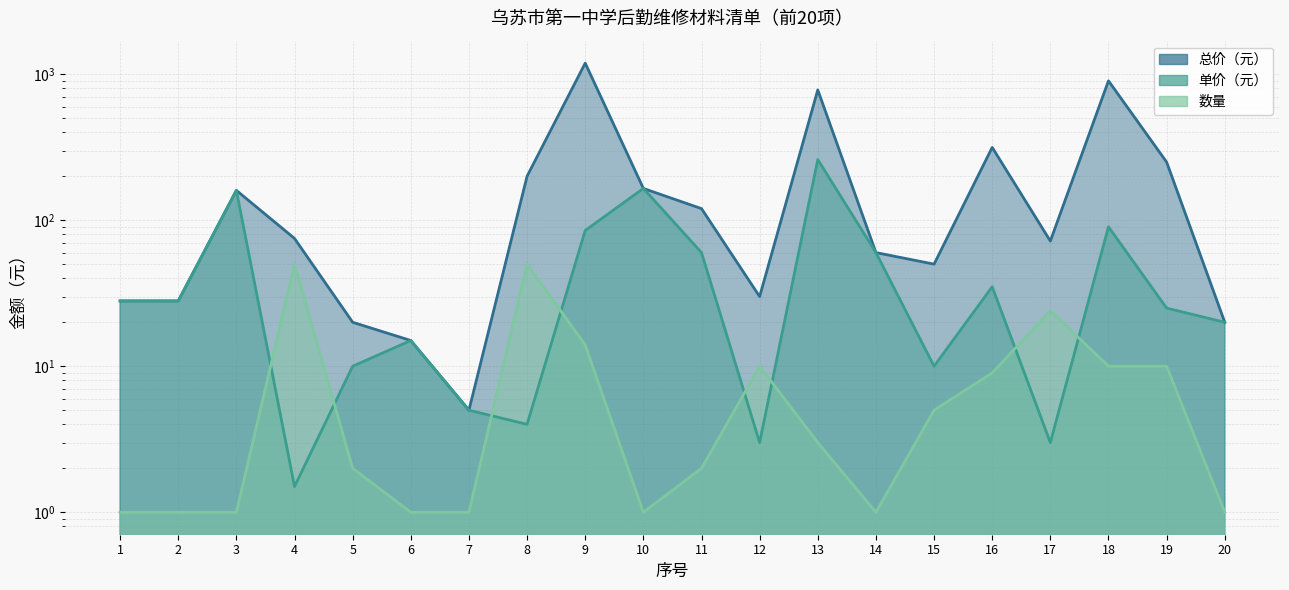

Is the value of 数量 at 4 greater than the value of 总价（元） at 4?

No